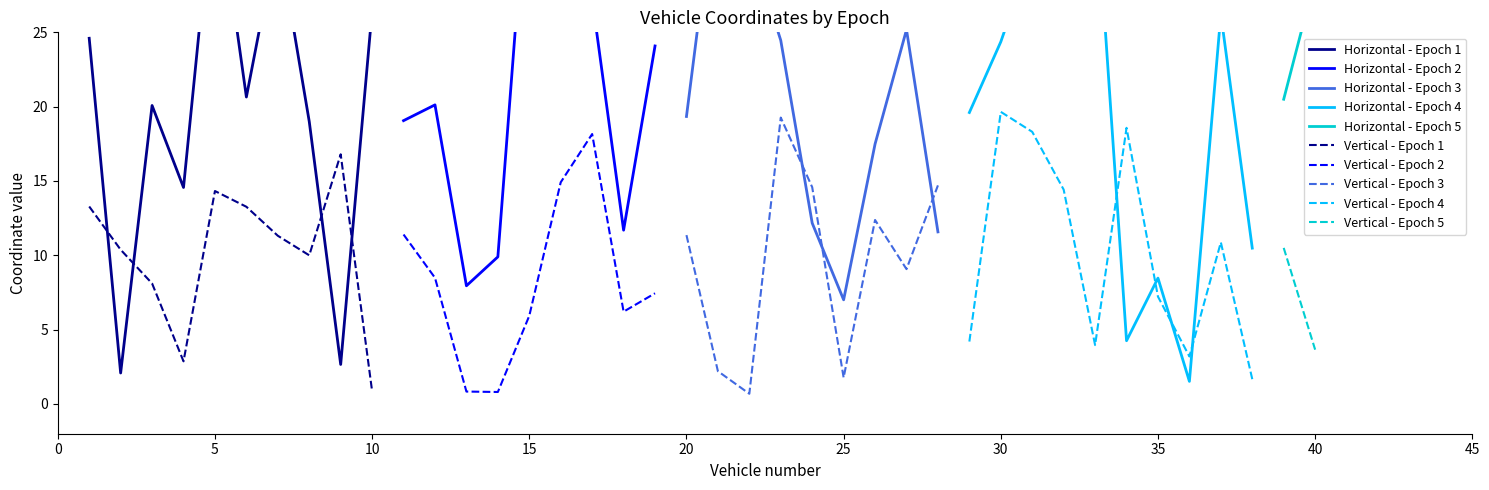

Between 13 and 38, which is larger?

38